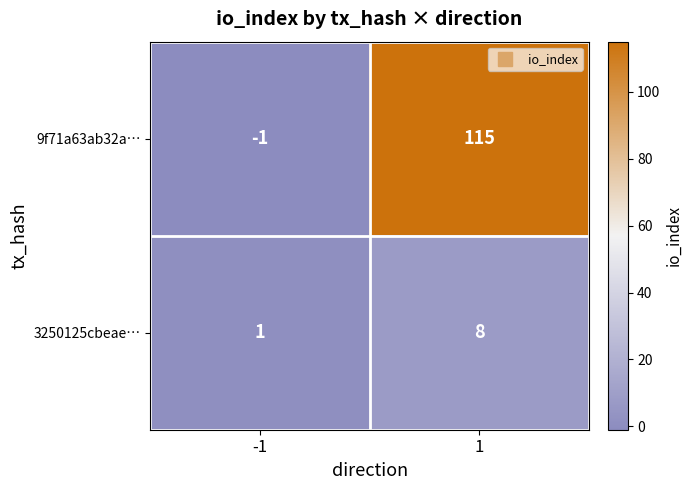

Which series has the largest range (max minus min)?

9f71a63ab32a…